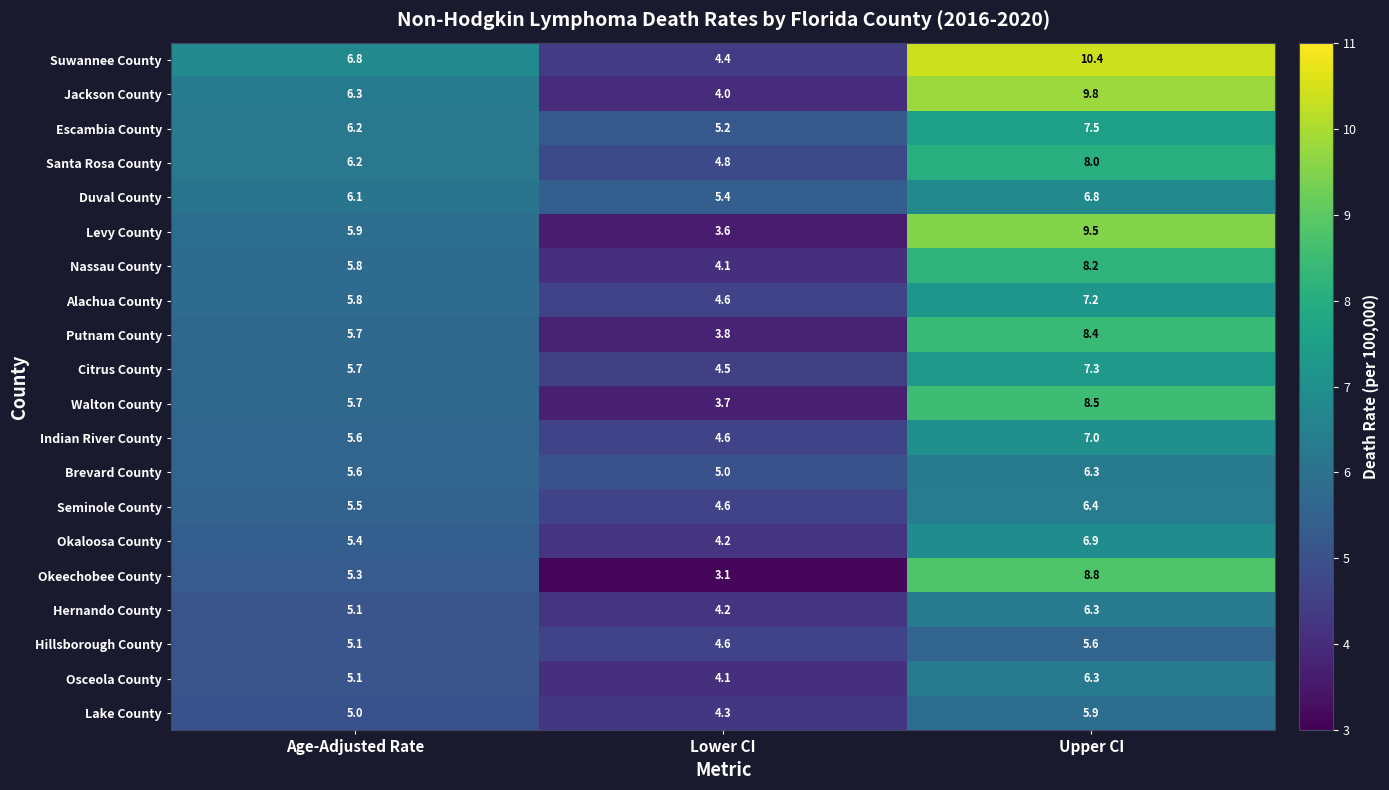

At which category does the chart reach its peak across all series?

Upper CI